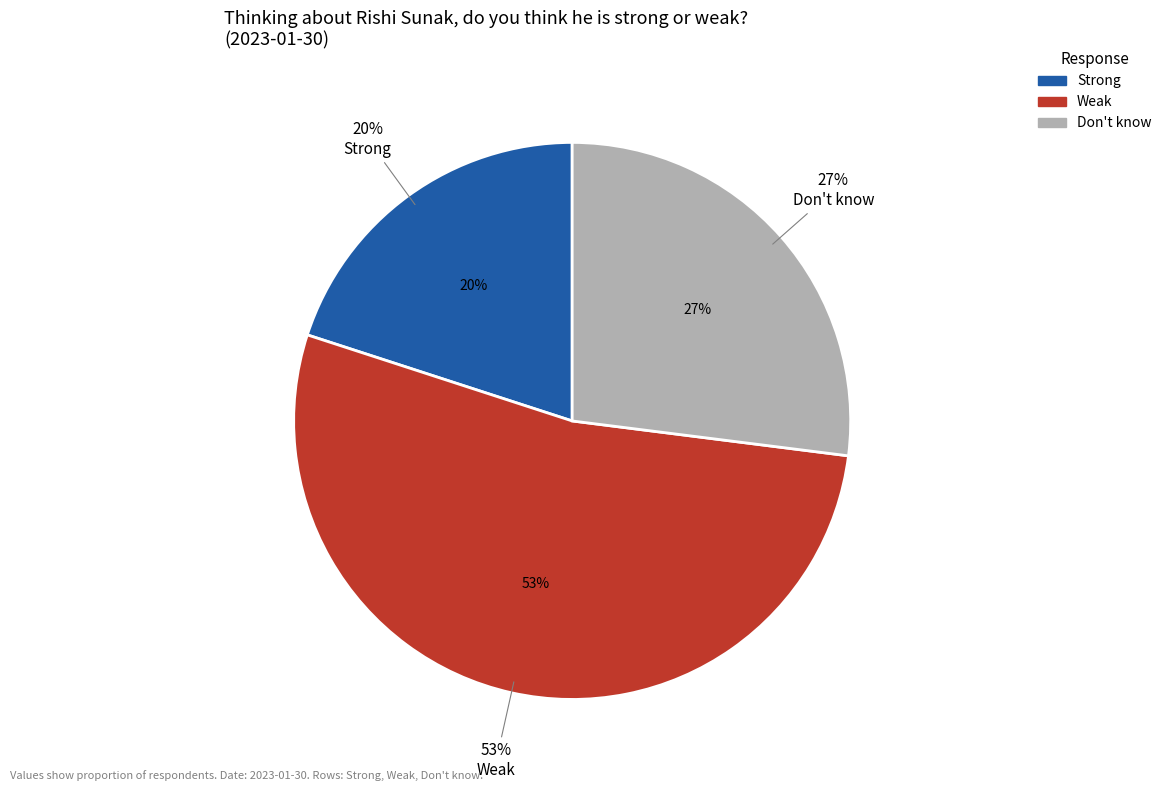

Which category has the biggest portion of the pie?

Weak